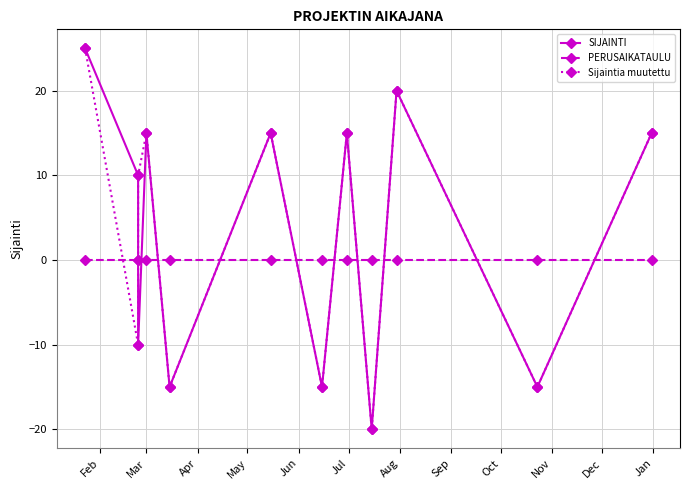

What is the label of the 2nd point from the right?

Dec